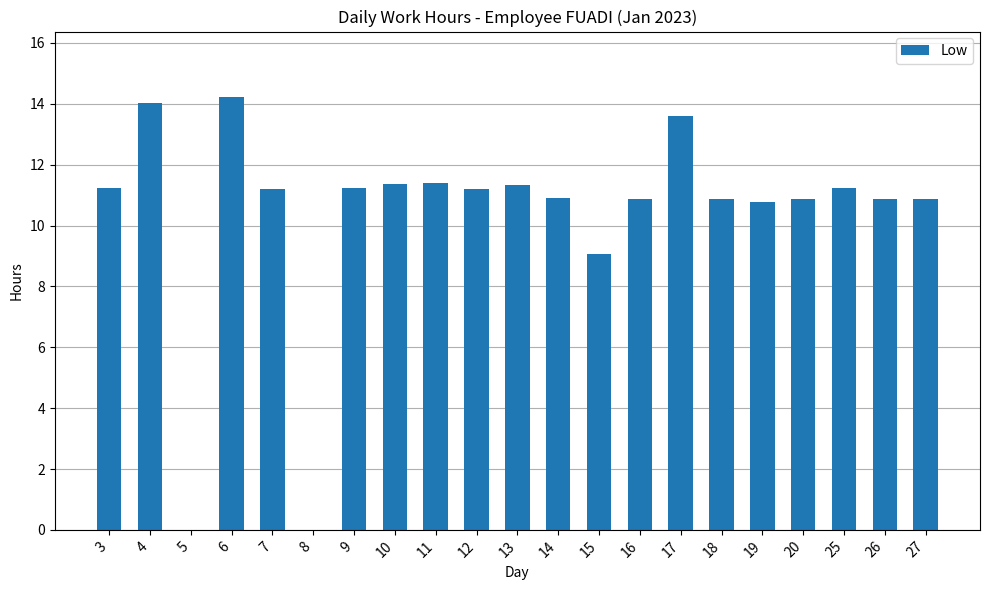

What is the greatest value displayed?

14.2